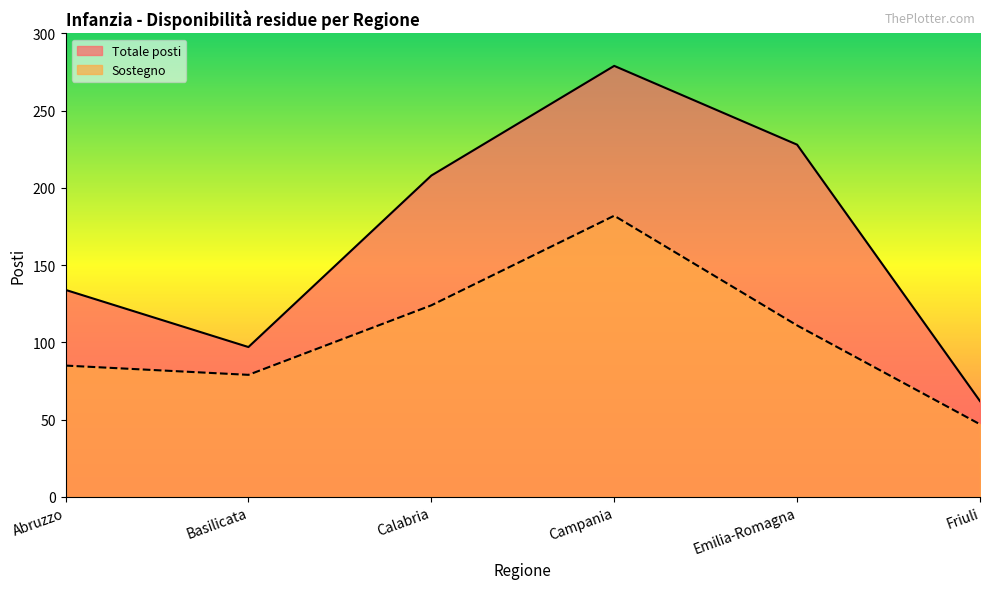

How many lines are shown in the chart?

2